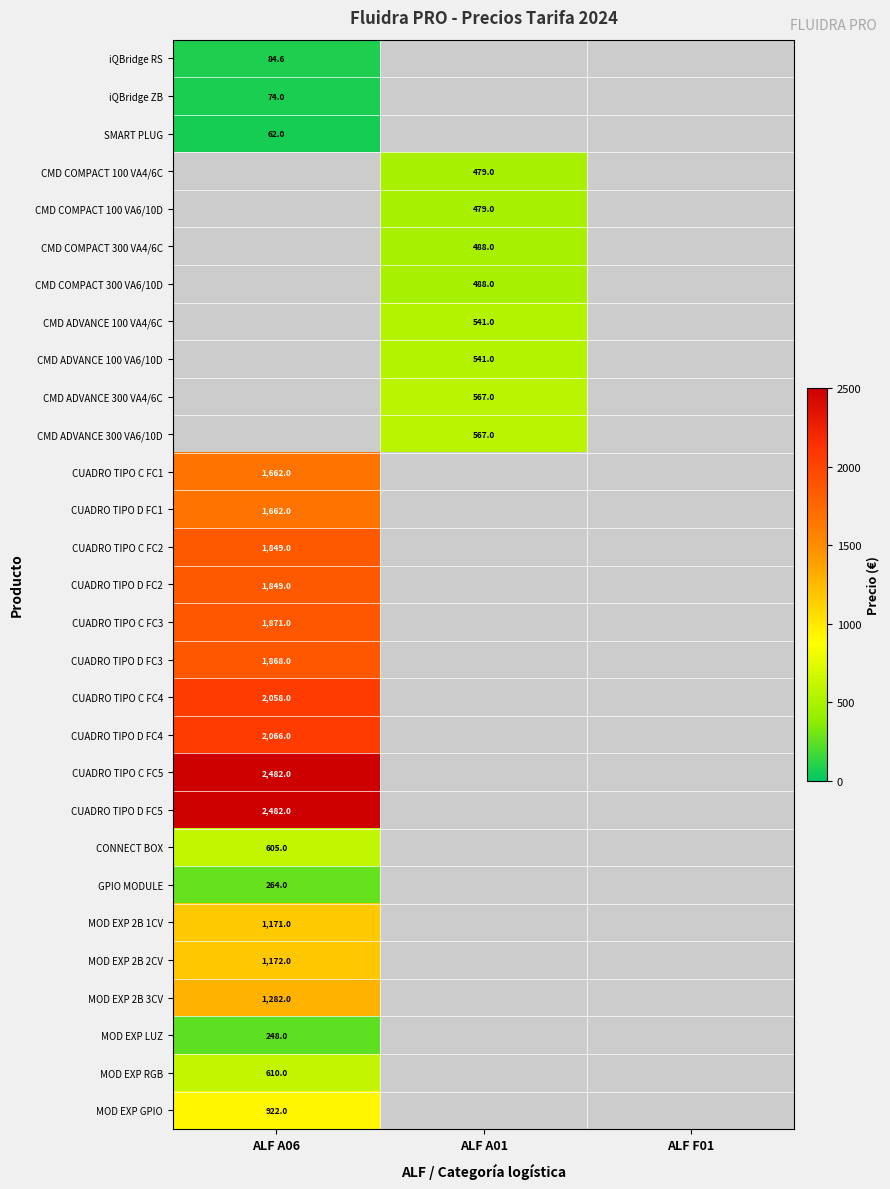

What is the minimum value shown in the chart?

62.0